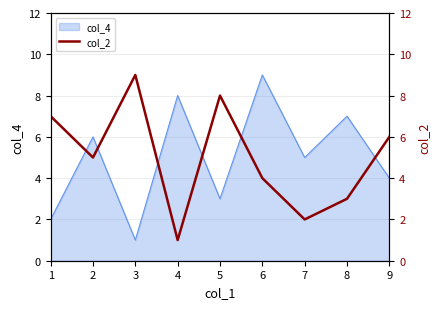

At which category does the data reach its first local valley?

2